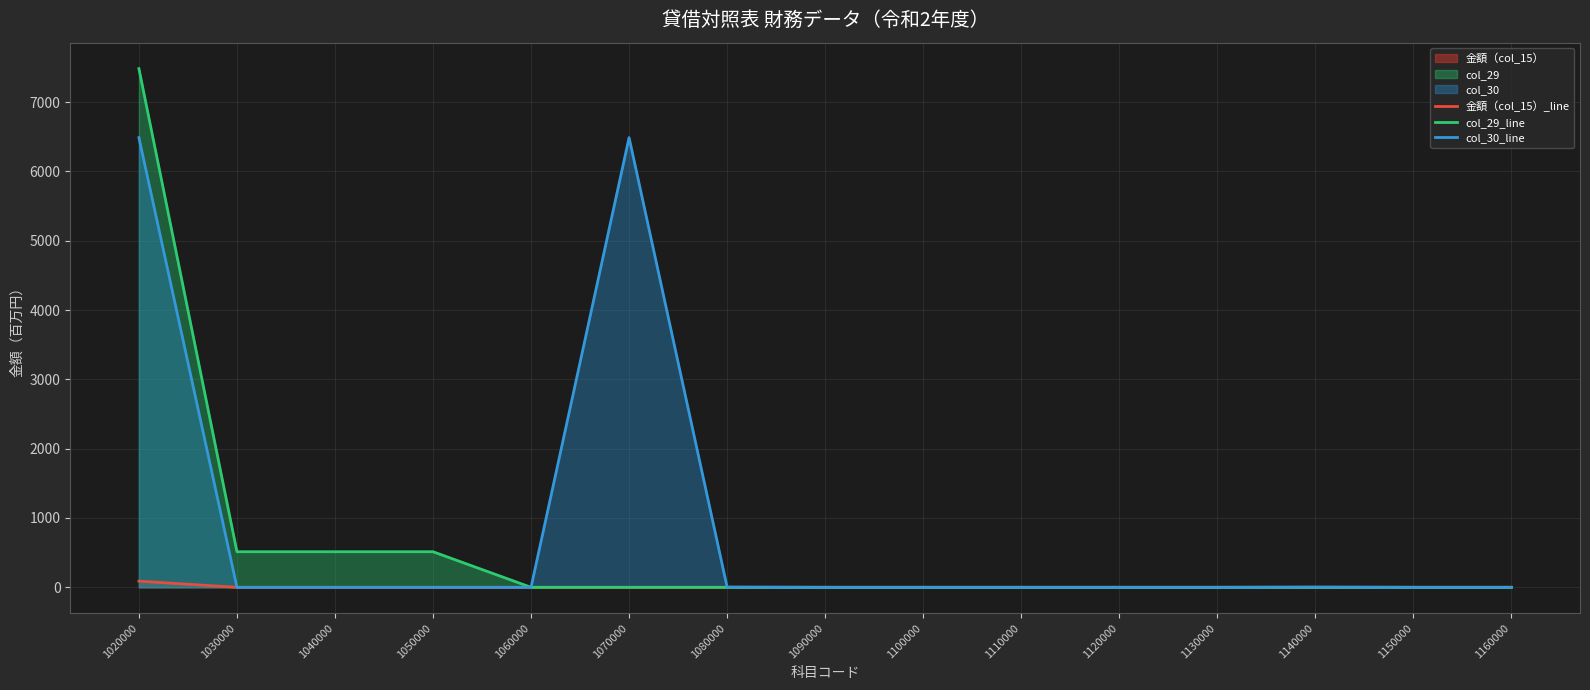

How many data points in col_29_line are above 0?

4